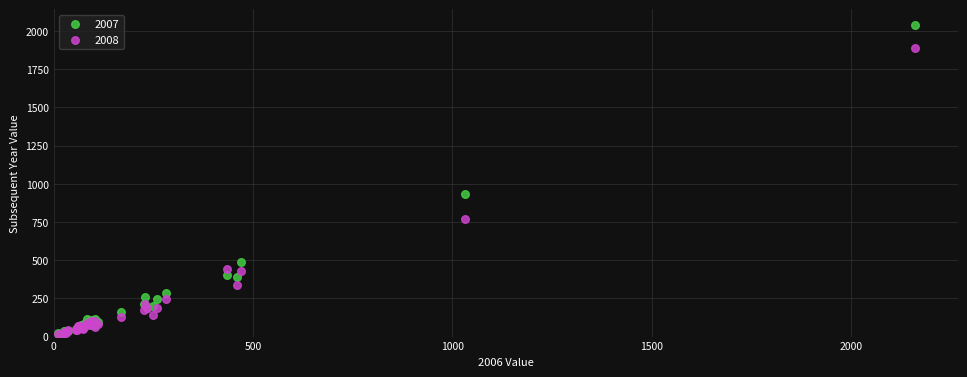

What are all the series names shown in the legend?

2007, 2008